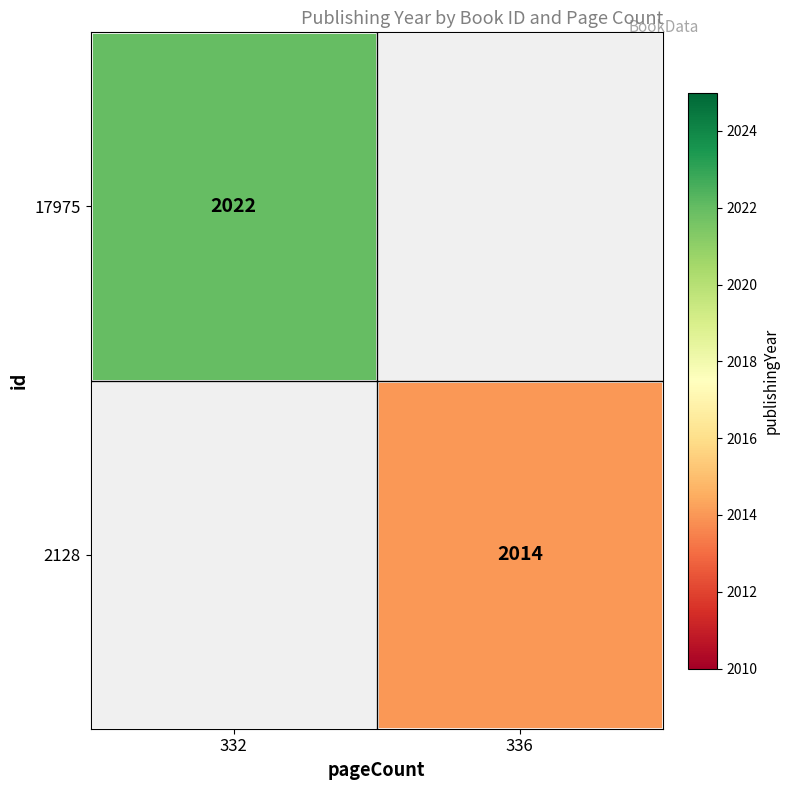

The value of 2128 at 336 is 2014. True or false?

True